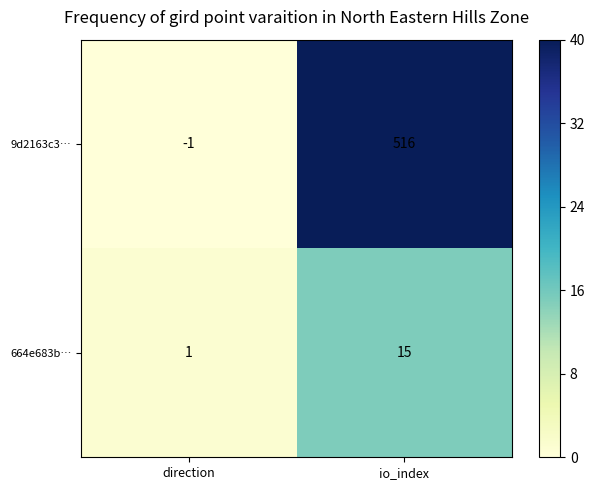

What value does the 9d2163c3… series have at io_index, to the nearest 100?

500